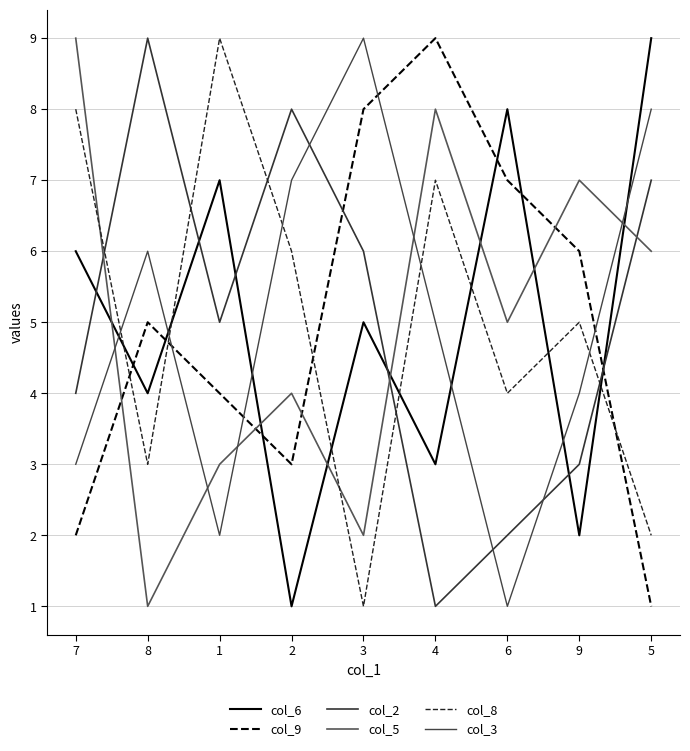

How many lines are shown in the chart?

6